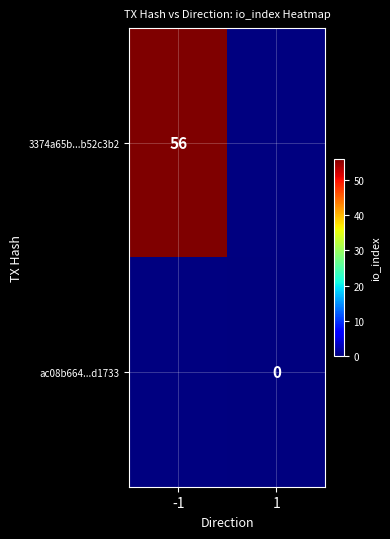

Count the number of data series in this chart.

2